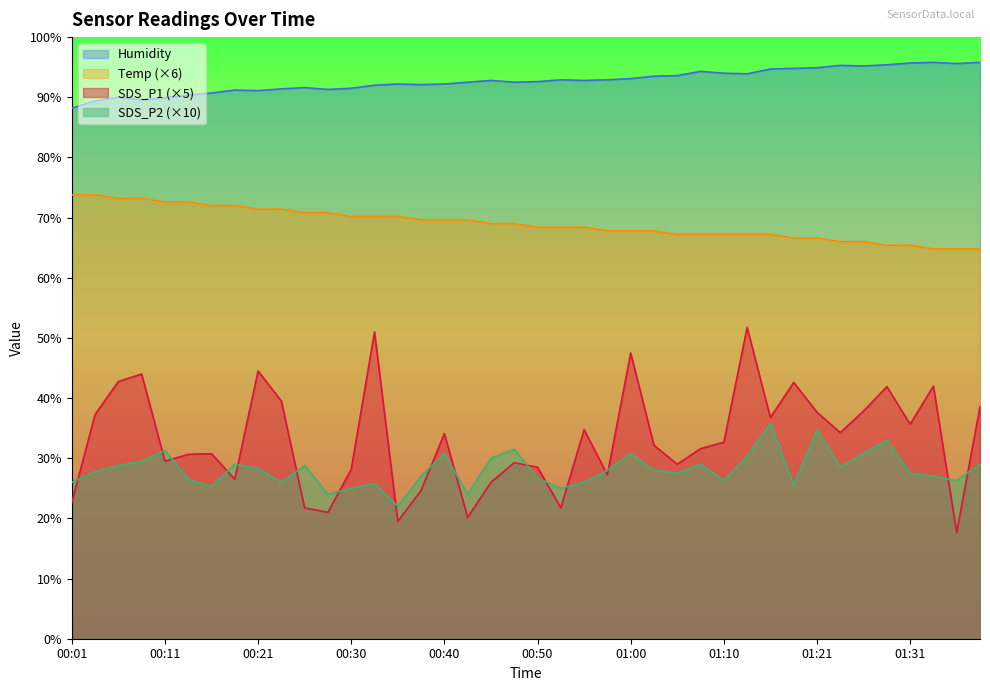

At 00:23, list the series in order from smallest to largest.

SDS_P2, SDS_P1, Temp, Humidity